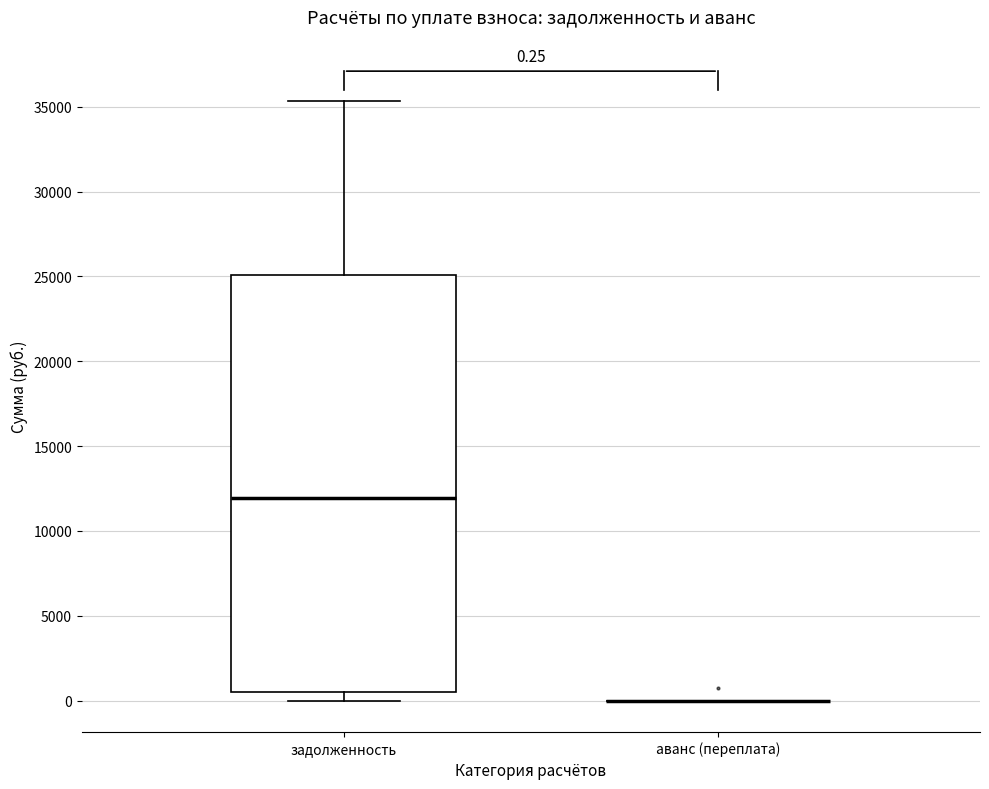

Which box is the tallest, from its lower edge to its upper edge?

задолженность